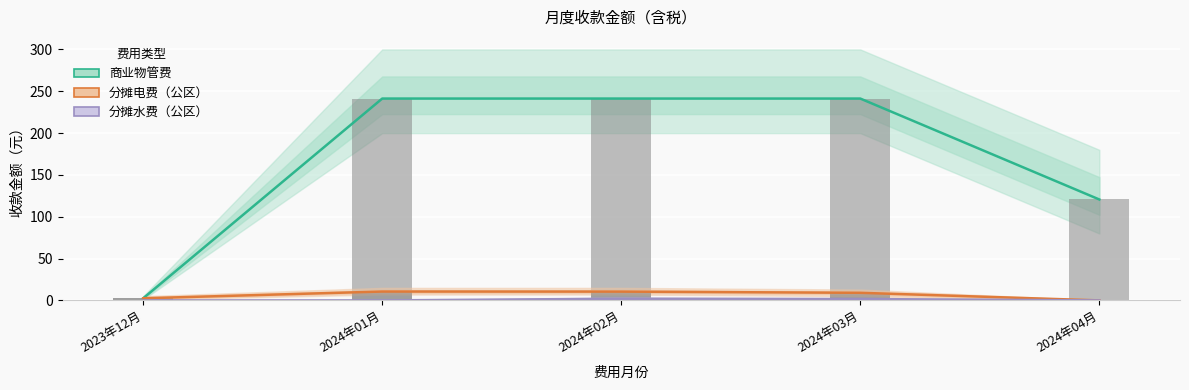

How many values in 分摊电费（公区） are above zero?

4